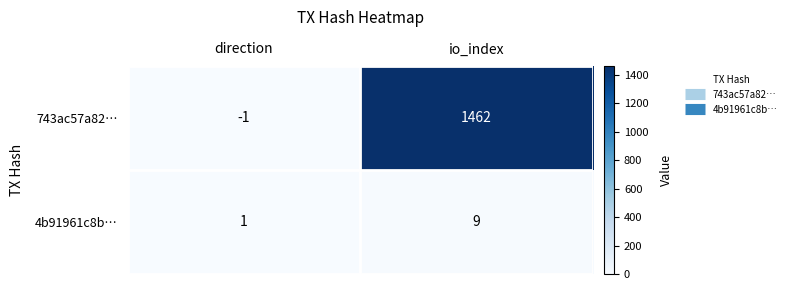

Which label corresponds to the largest value in the chart?

io_index